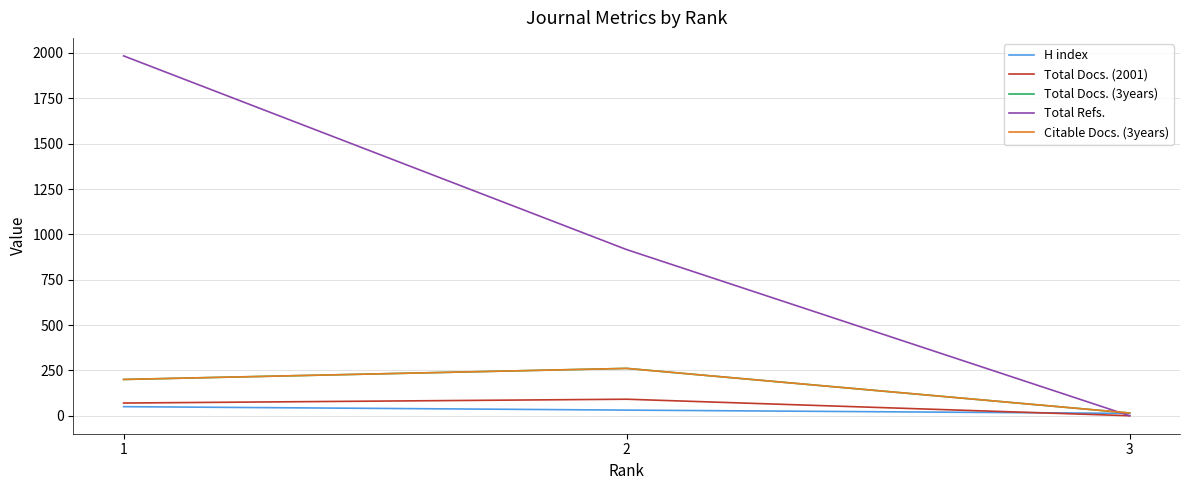

Does the chart display data point markers on the line(s)?

No